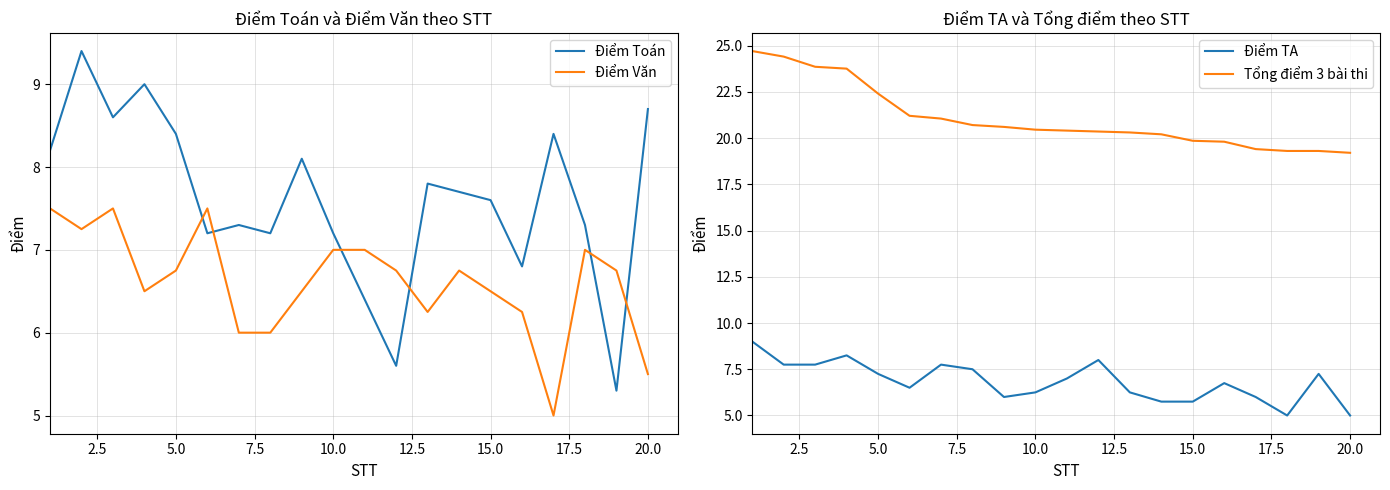

Is it true that Điểm Văn equals 5.5 at 20.0?

True